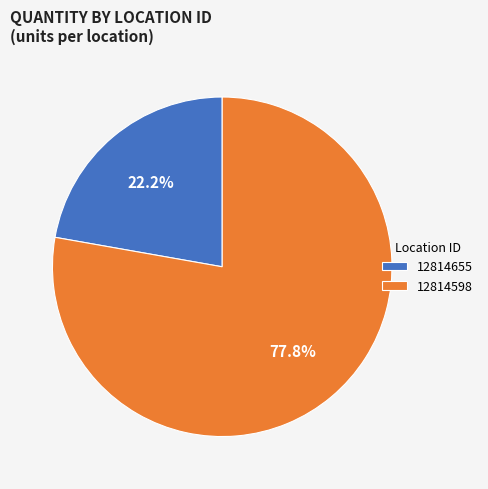

Count the number of slices in the pie.

2